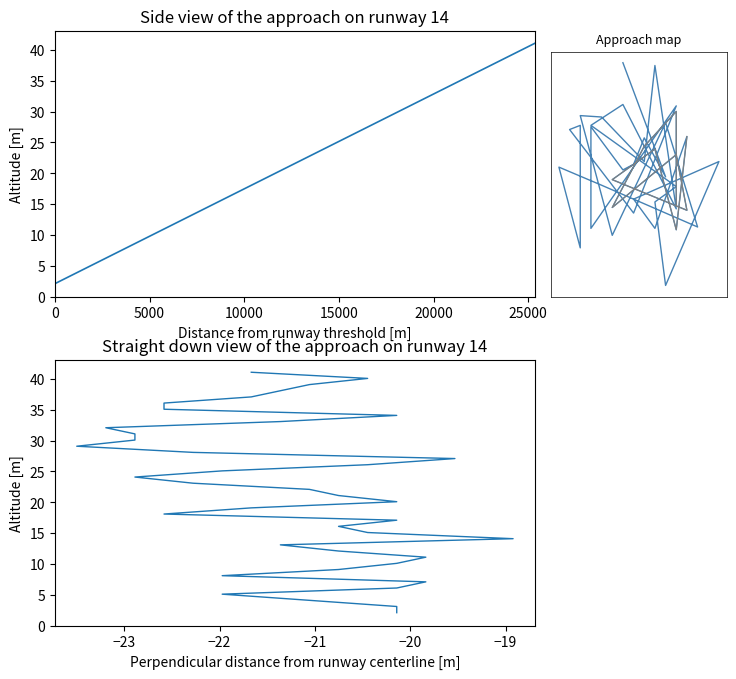

Is this an area chart (filled region under the line)?

No